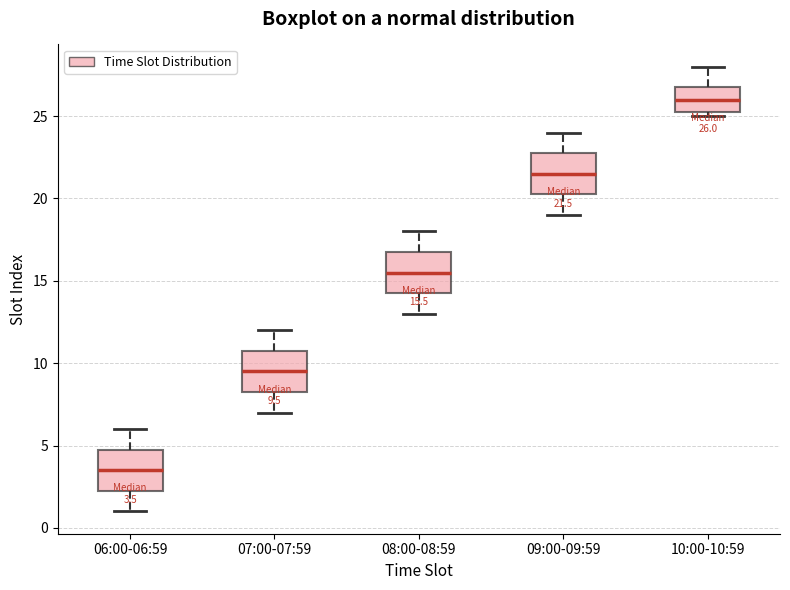

Which box has the highest median line?

10:00-10:59